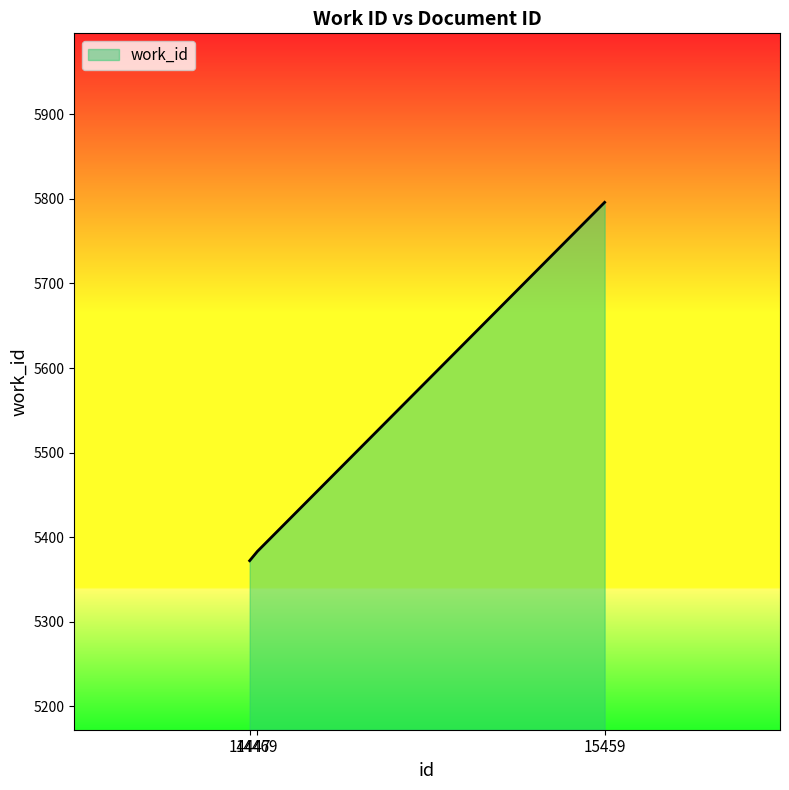

Where is the data nearest to the value 5584?

14469